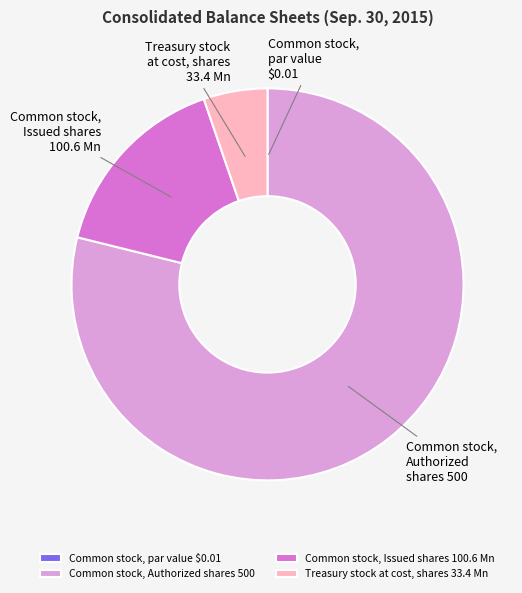

Between Common stock, Authorized shares 500 and Common stock, Issued shares 100.6 Mn, which is larger?

Common stock, Authorized shares 500